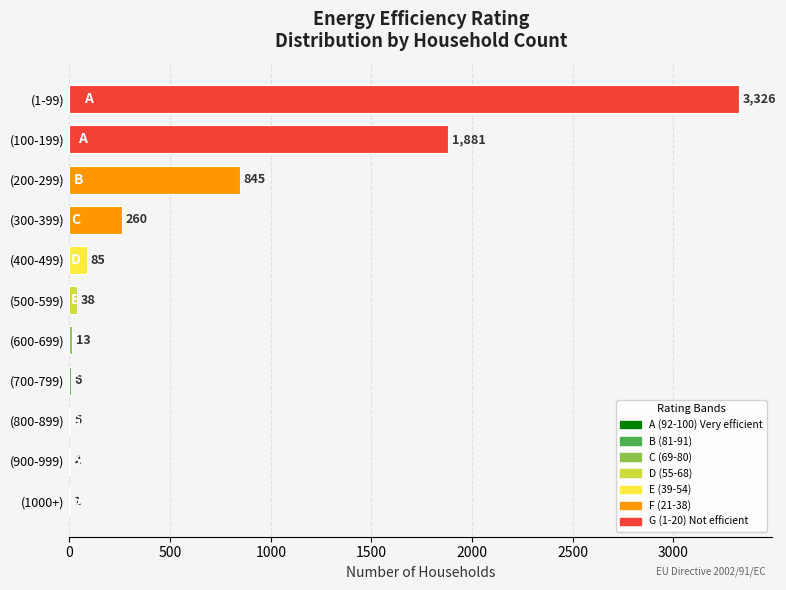

Is it true that the value at (500-599) is 38?

True